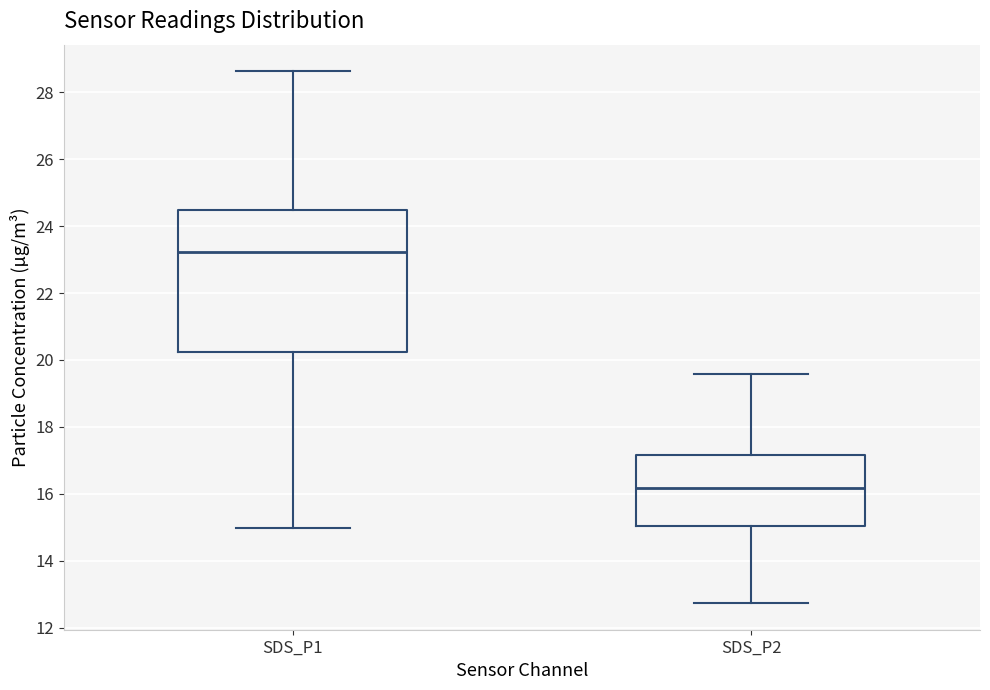

Which box is the tallest, from its lower edge to its upper edge?

SDS_P1